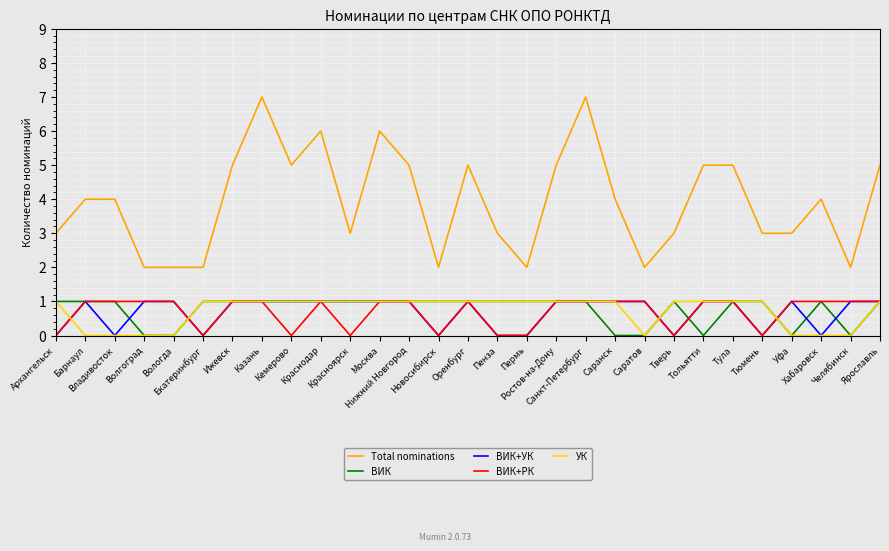

Which series has the widest spread of values?

Total nominations